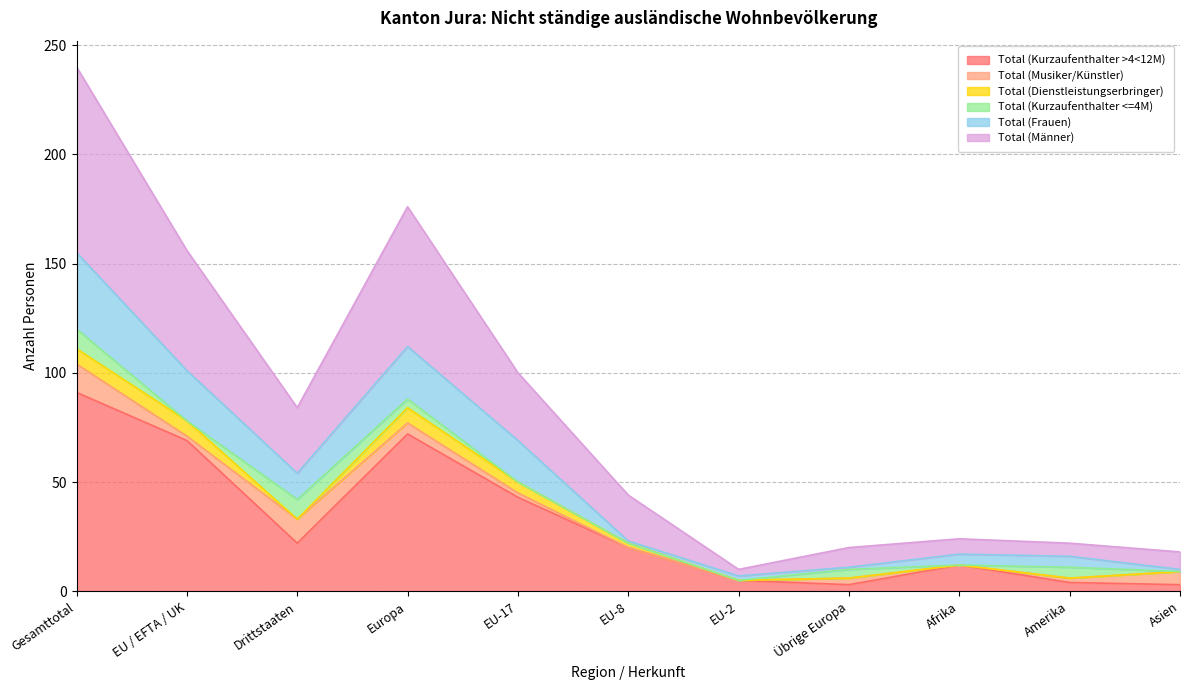

True or false: Total (Kurzaufenthalter >4<12M) and Total (Frauen) intersect in this chart.

False